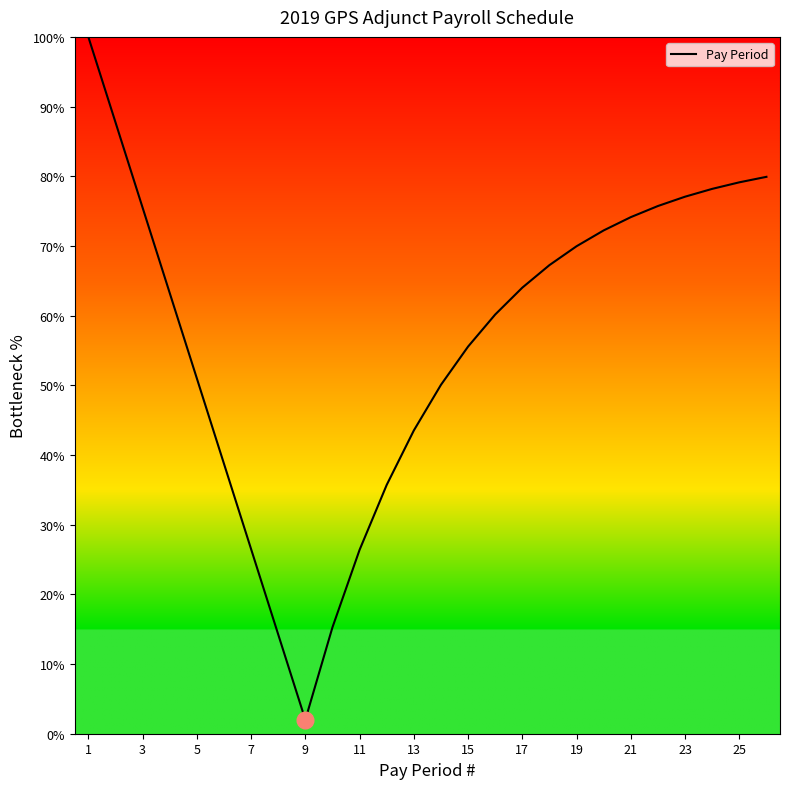

True or false: there are more than 1 points higher than both neighbors.

False